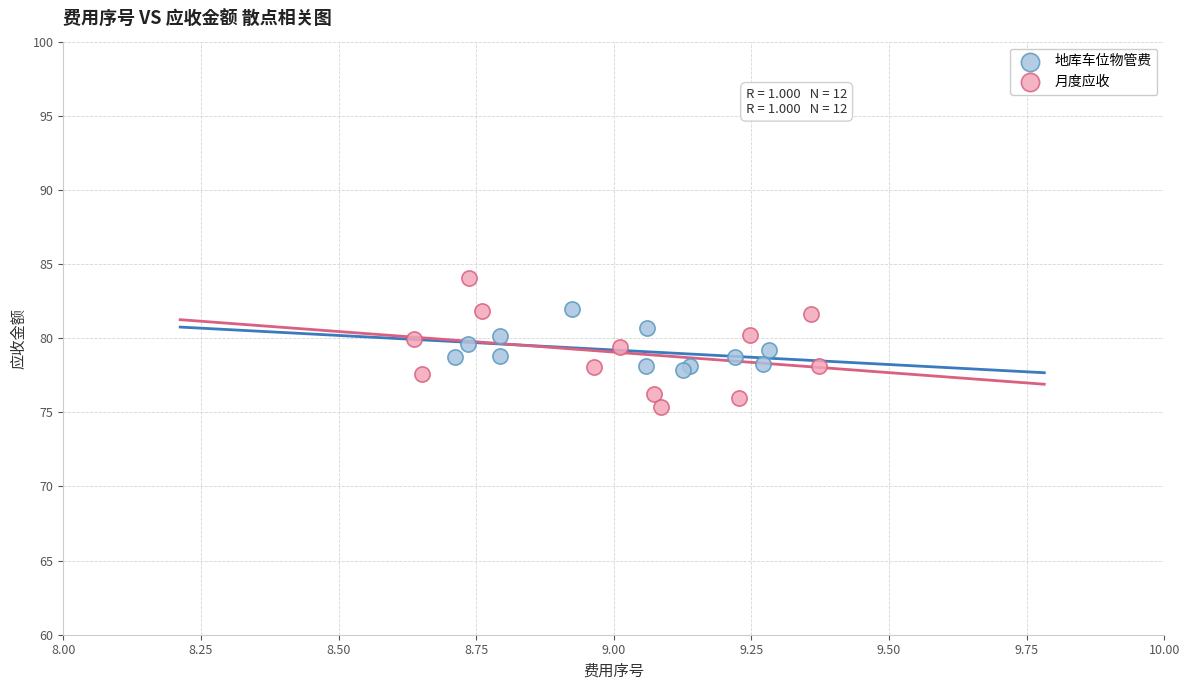

Which series has the largest Y range (max minus min)?

月度应收